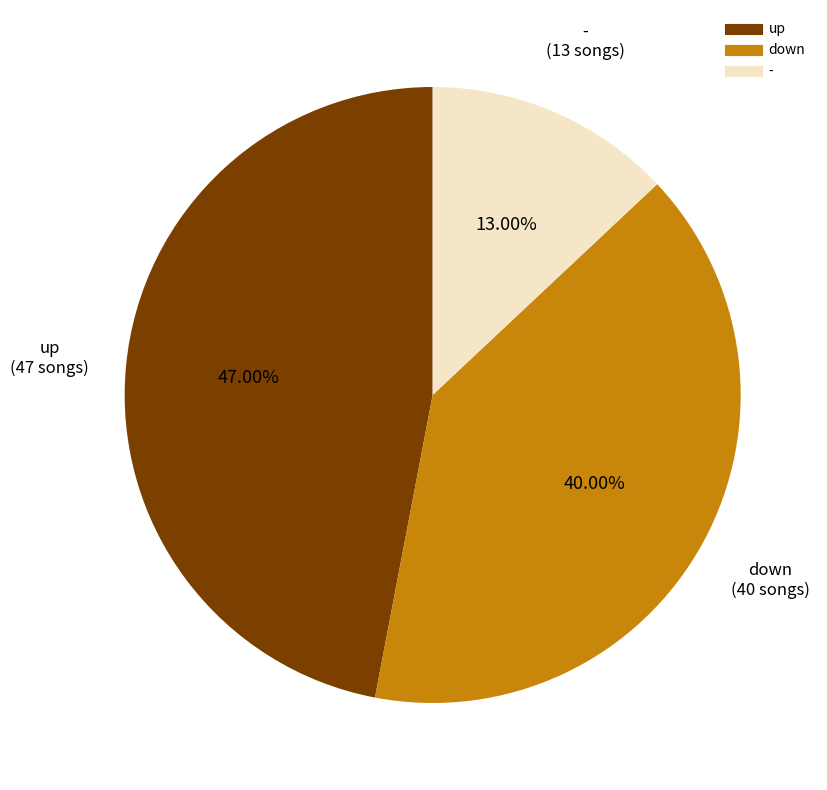

How many segments does this pie chart have?

3